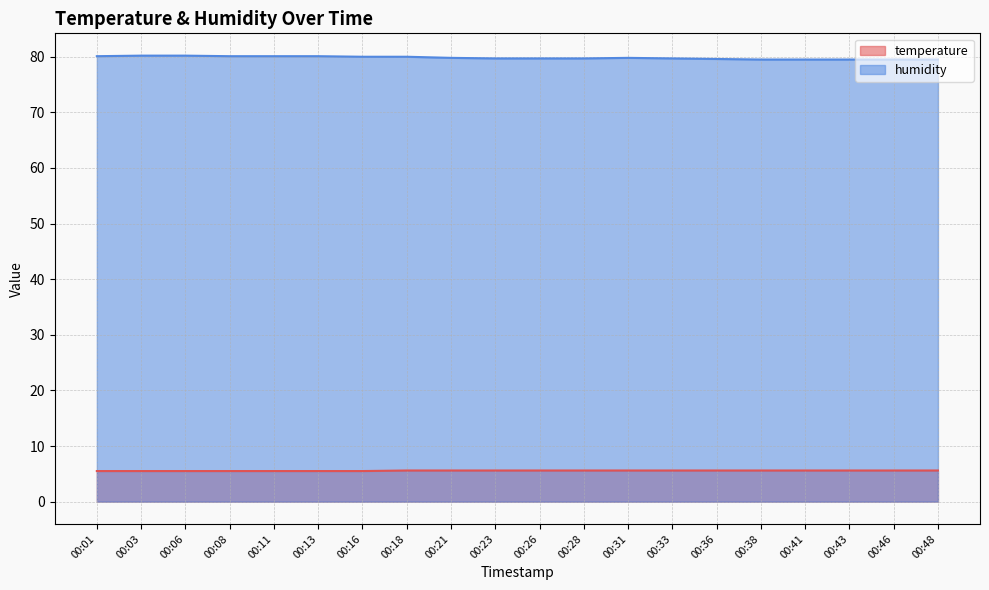

What is the sum of all humidity values?

1596.3